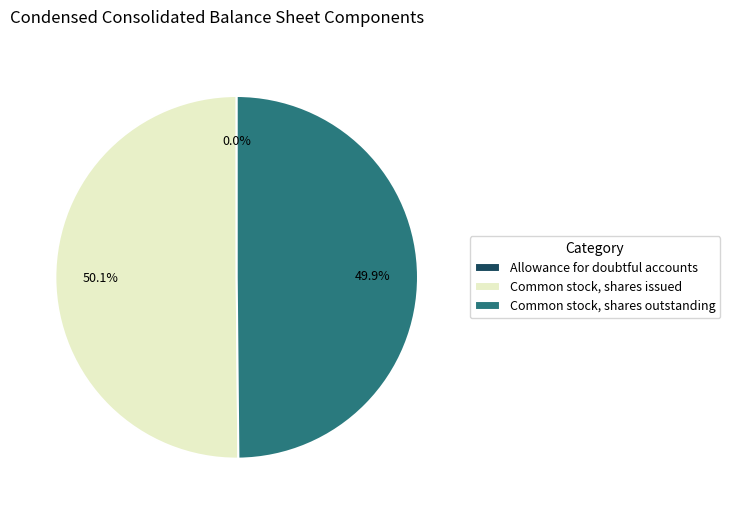

The Common stock, shares issued slice represents 50% of the pie. True or false?

True